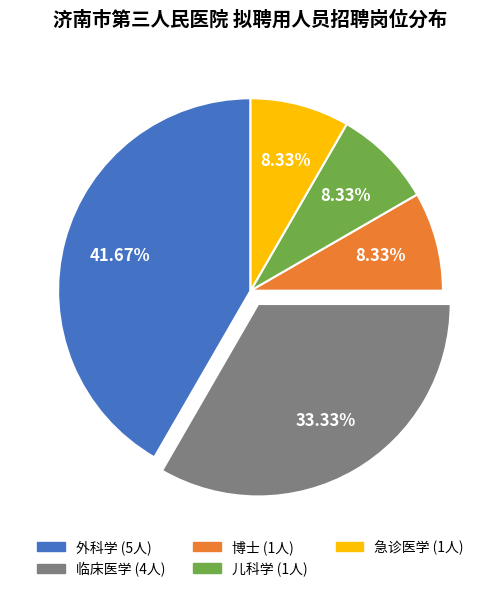

To the nearest percent, what percentage of the pie is 博士?

8%